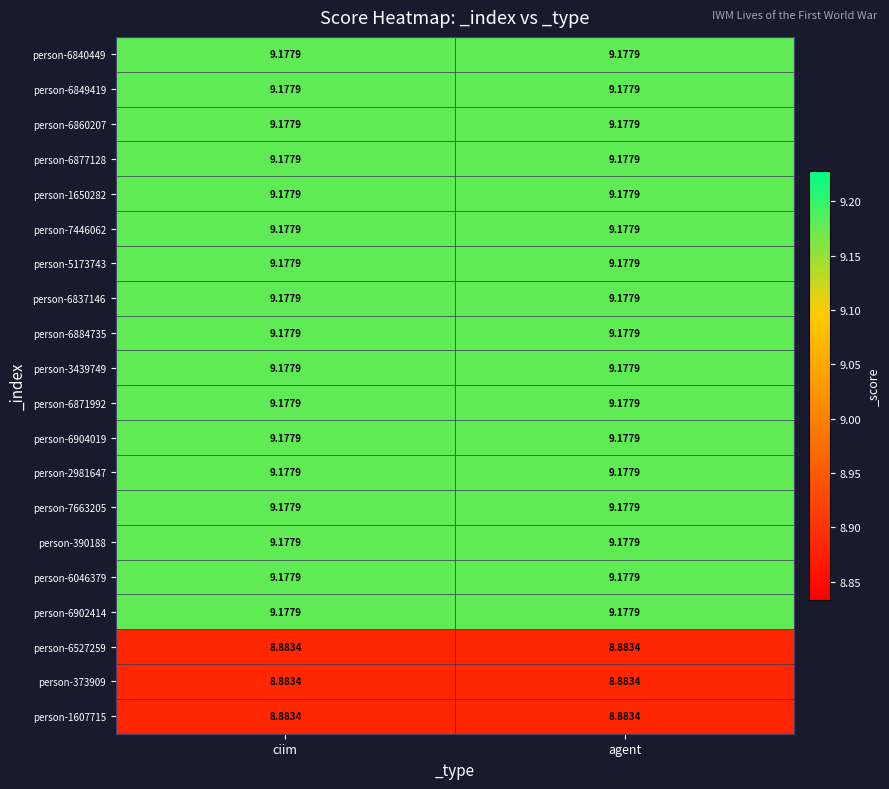

What is the greatest value displayed?

9.2